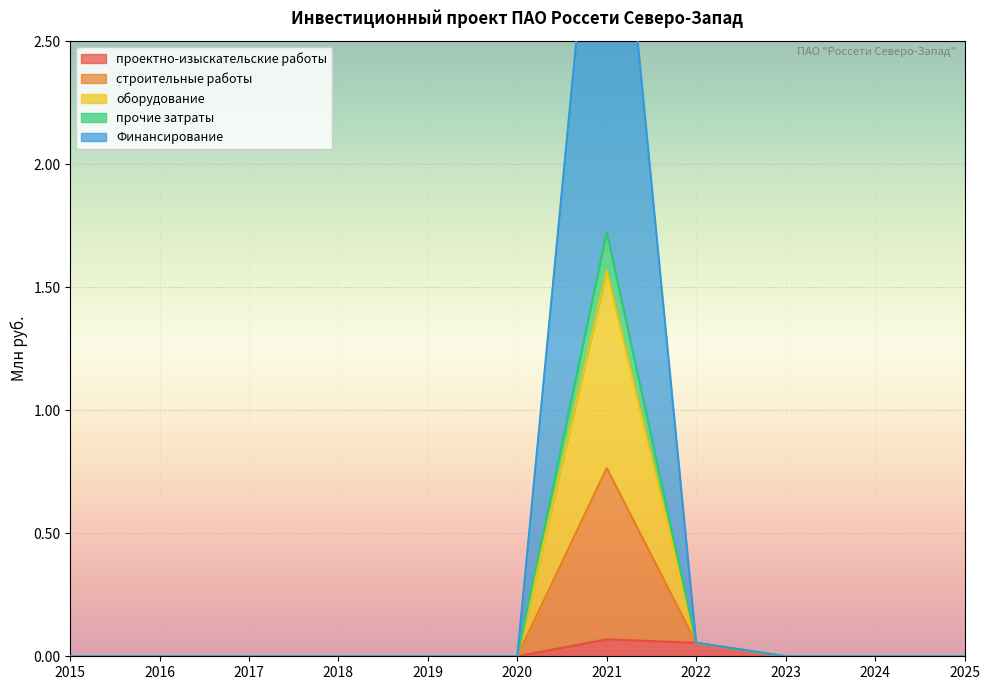

True or false: Финансирование has more than 0 interior local peaks.

True